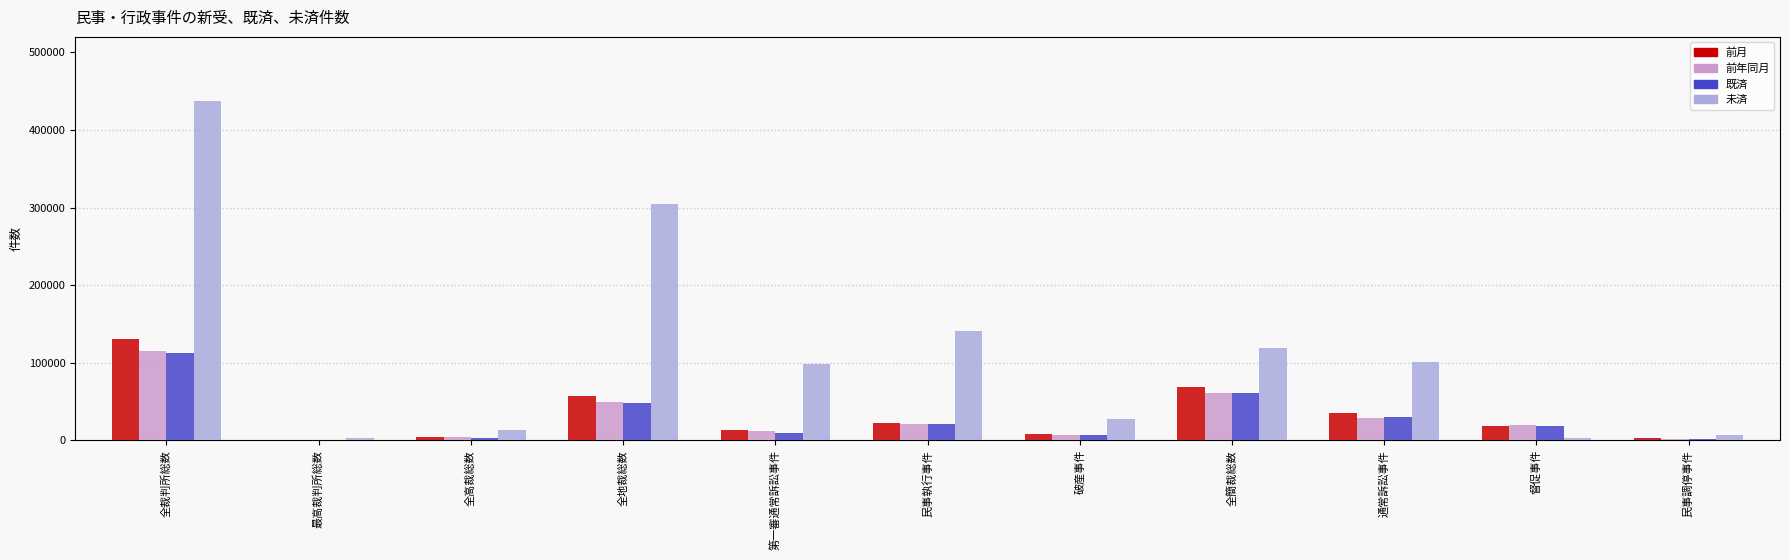

What is the average value of the 前年同月 series?

29006